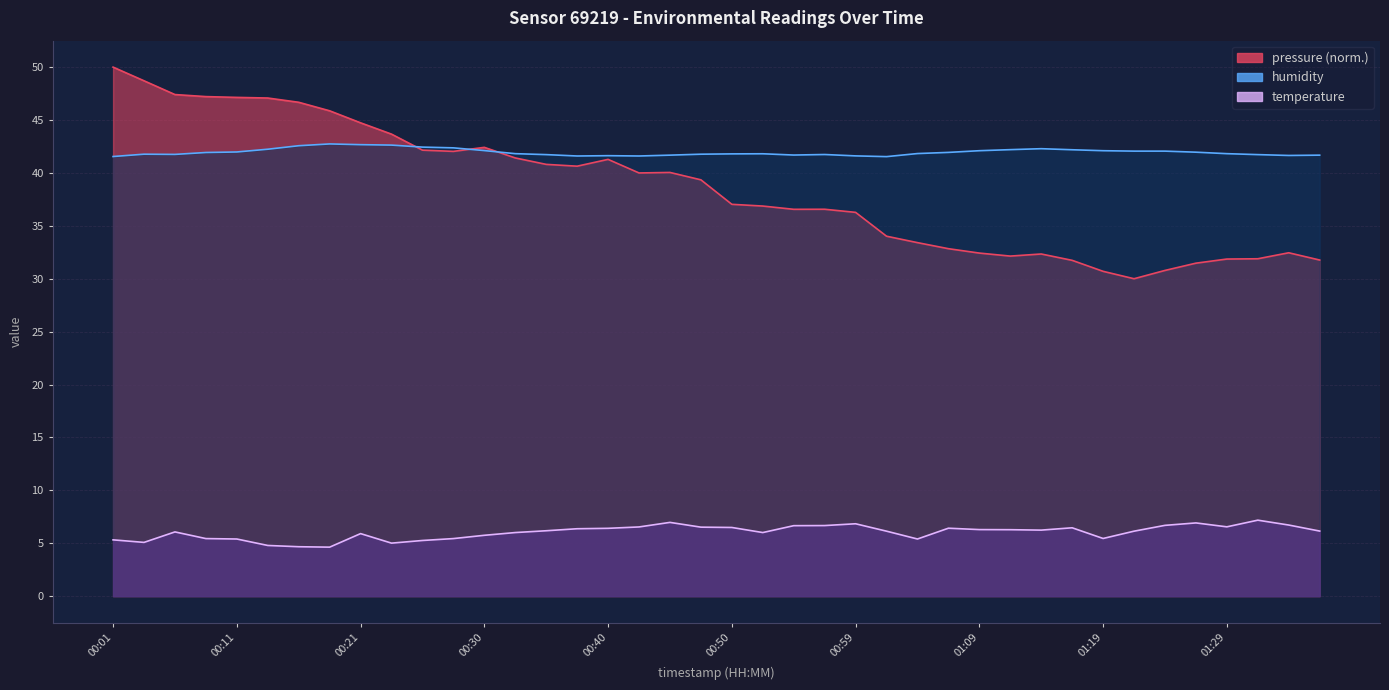

What is the average value of the temperature series?

6.0